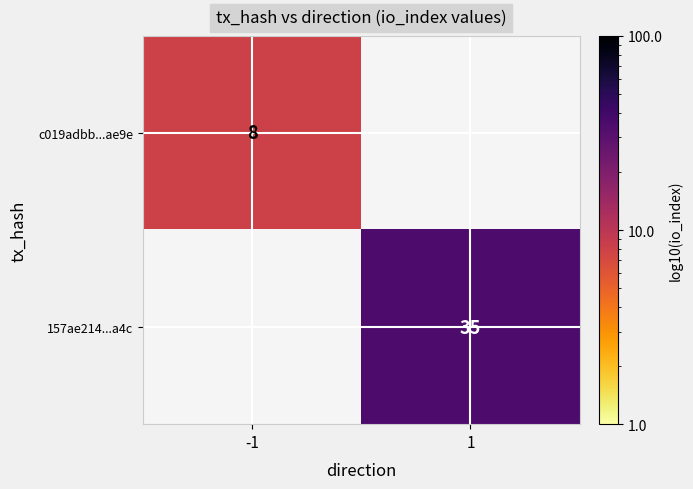

True or false: 157ae214...a4c has a value of 35 at 1.

True